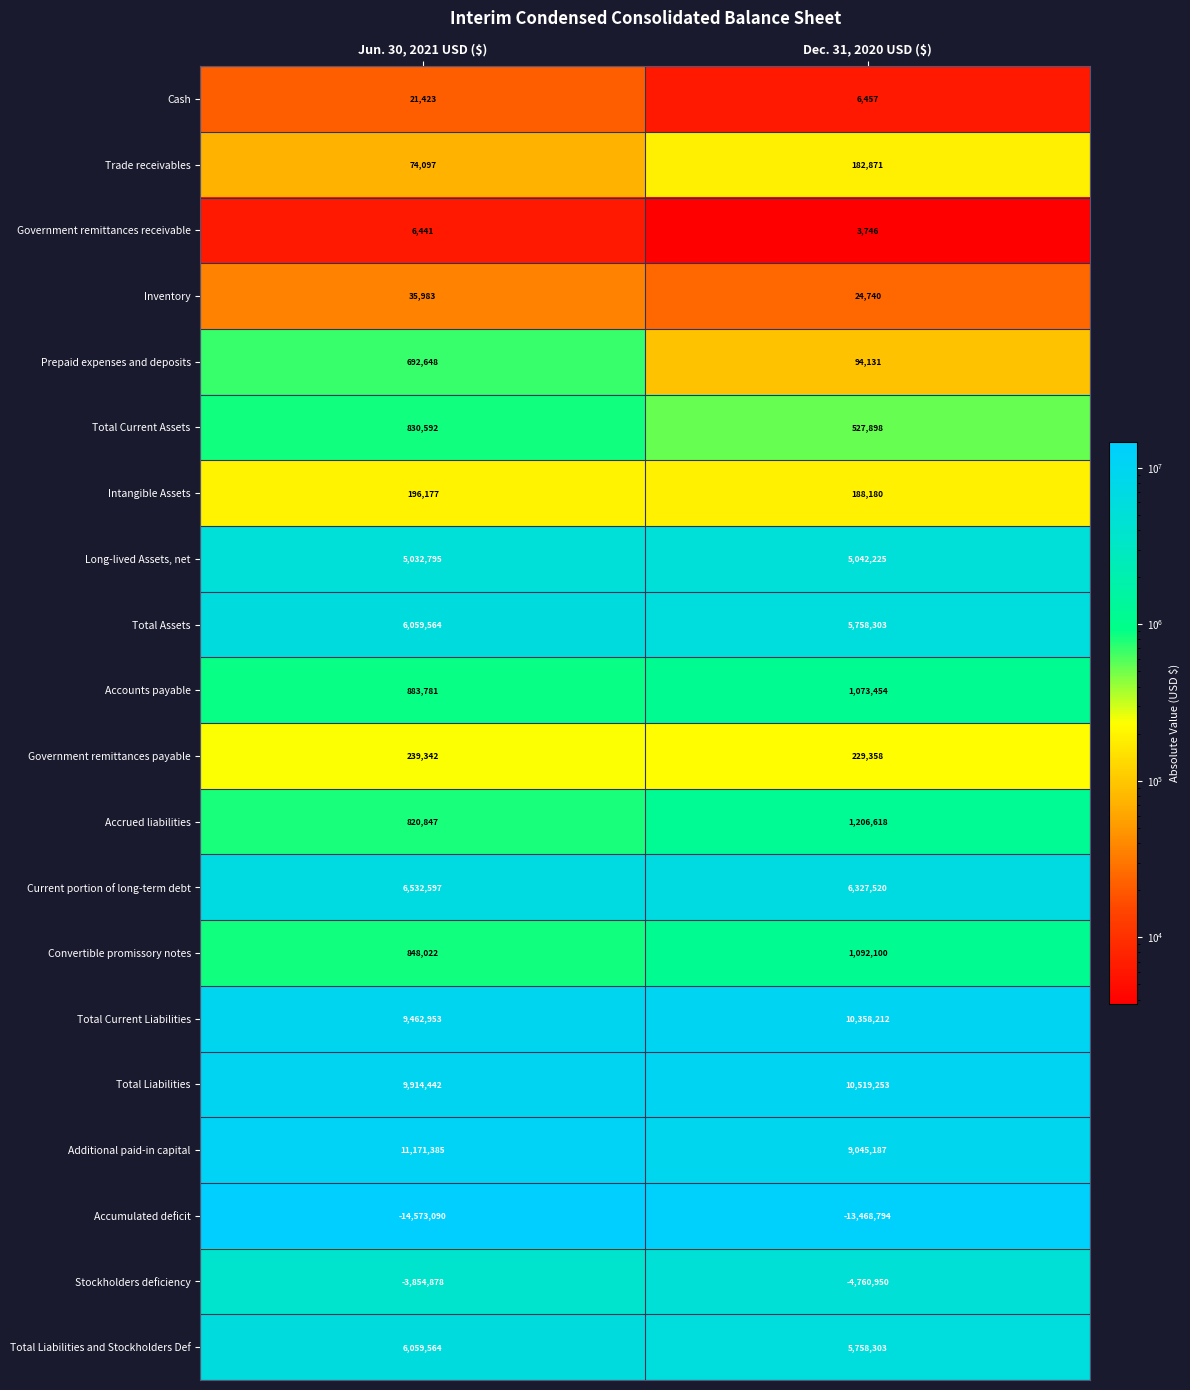

What is the minimum value shown in the chart?

-14573090